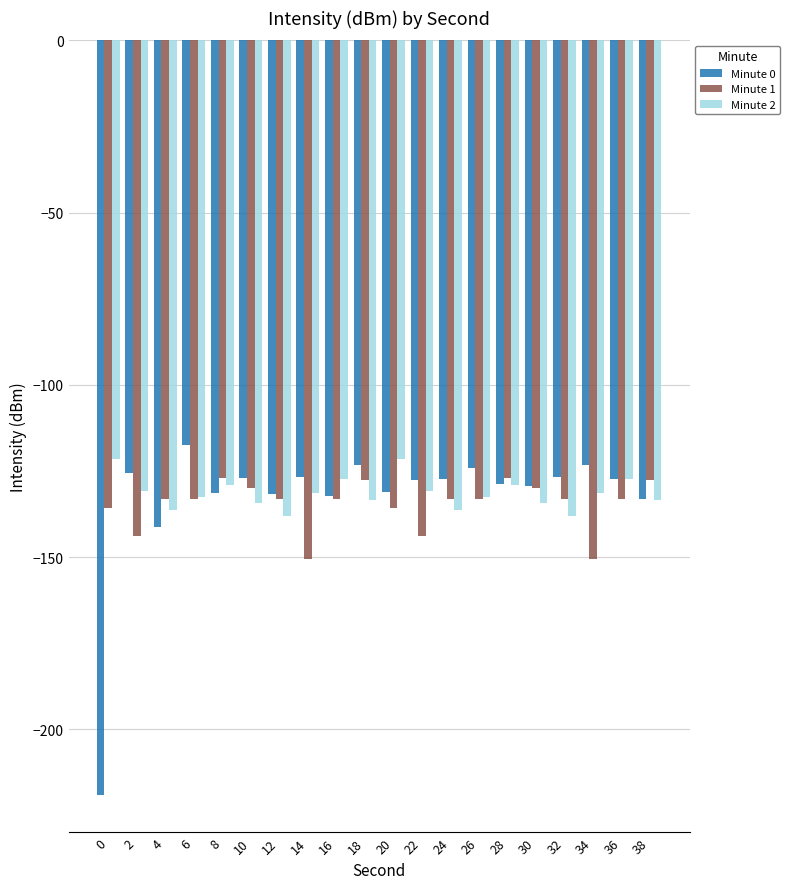

At which label does Minute 0 first exceed -127?

2